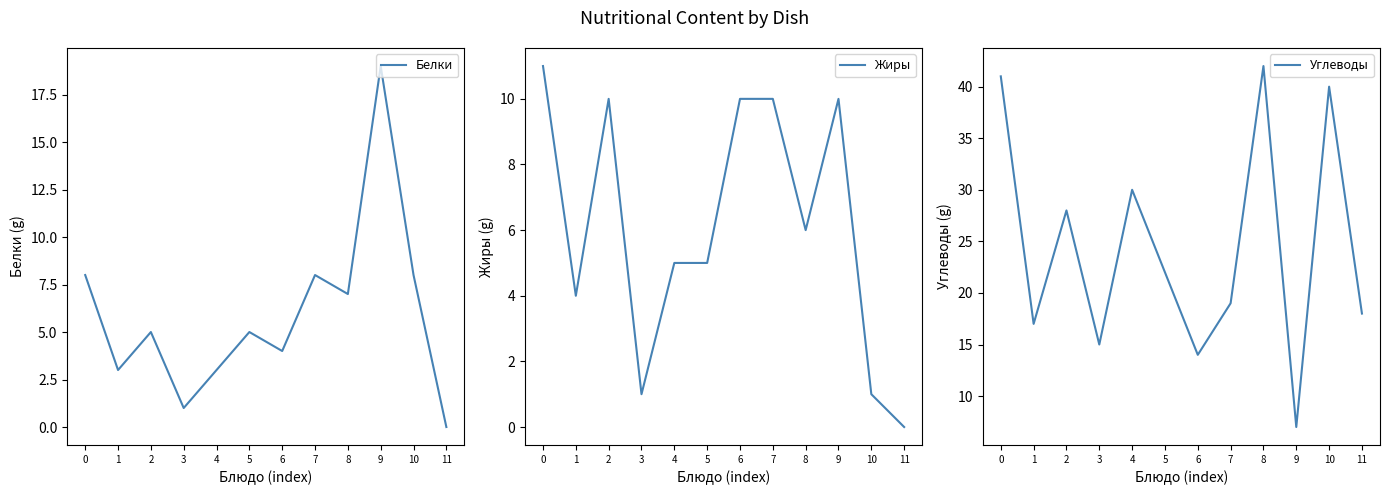

Between 1 and 4, which is larger?

1